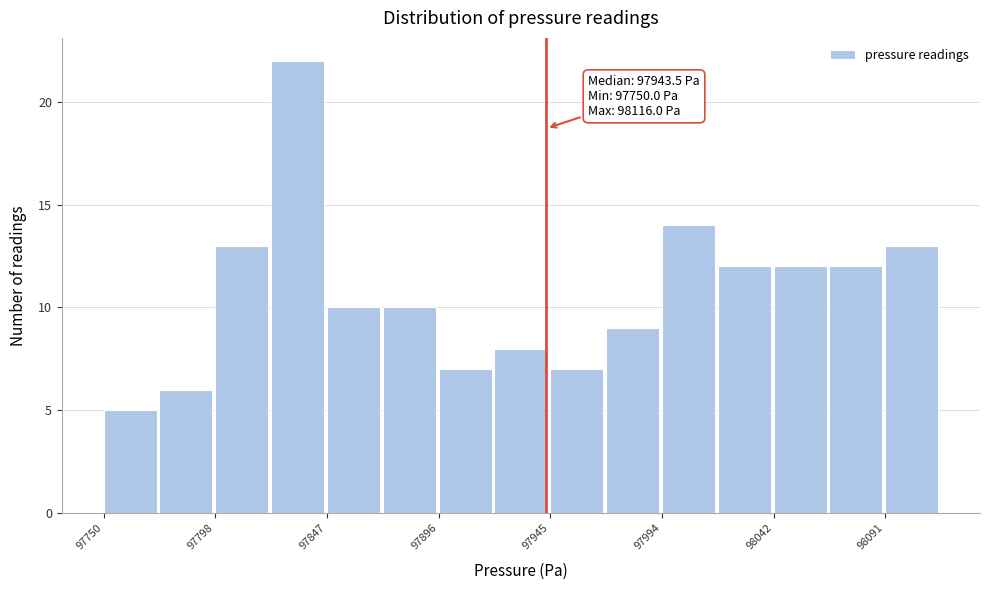

Over which range of the x-axis is the bar tallest?

97825 to 97850